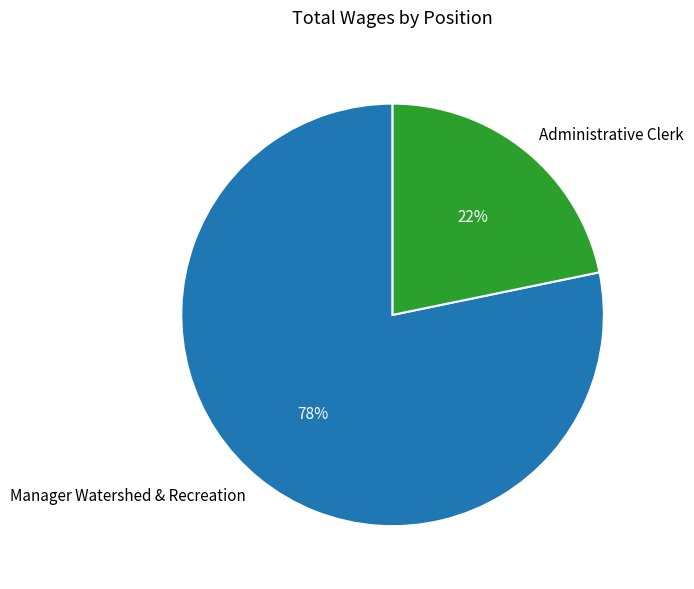

How many slices are in this pie chart?

2